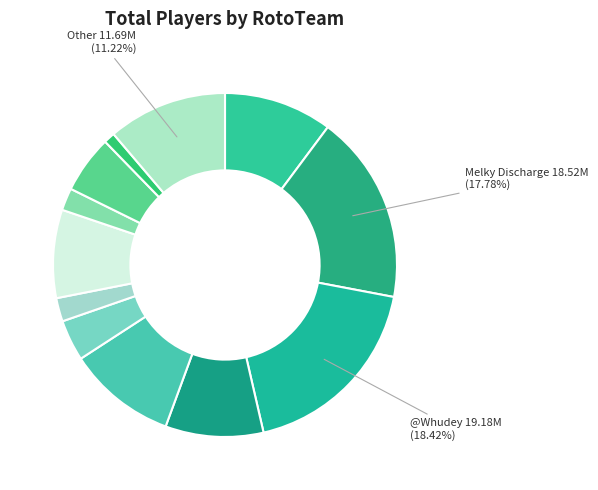

Count the number of slices in the pie.

12